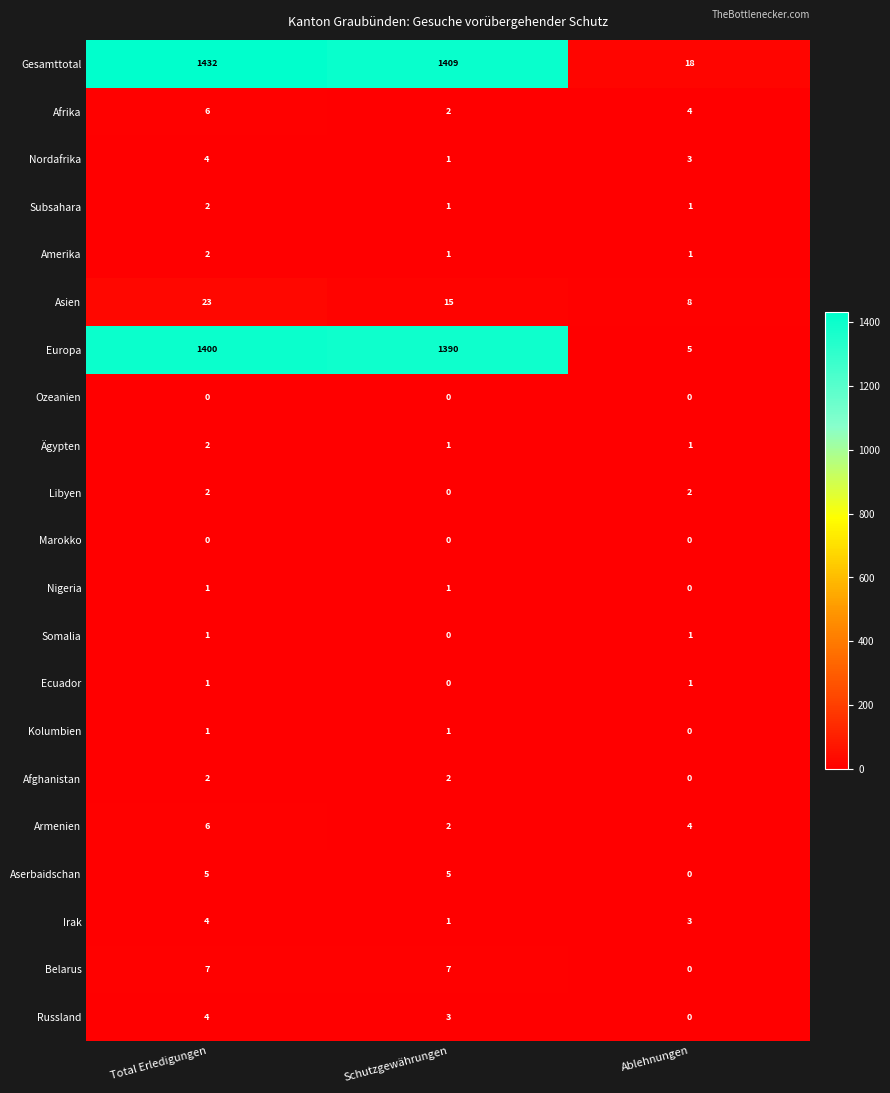

Which series has the largest range (max minus min)?

Gesamttotal